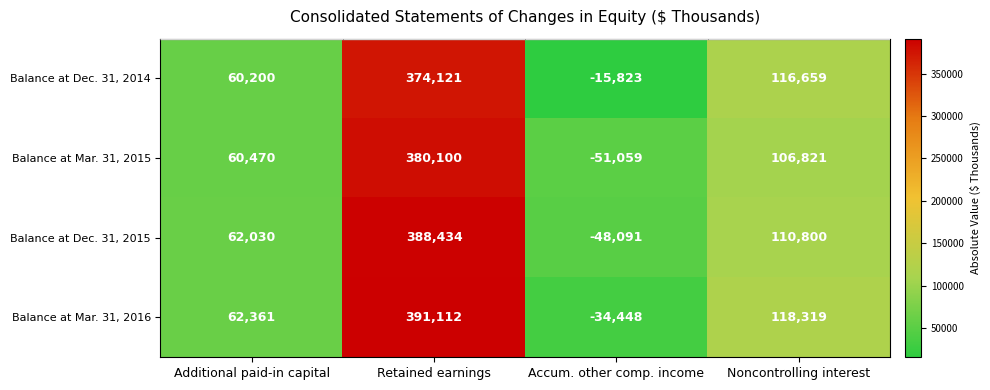

The value of Balance at Mar. 31, 2016 at Noncontrolling interest is 118319. True or false?

True